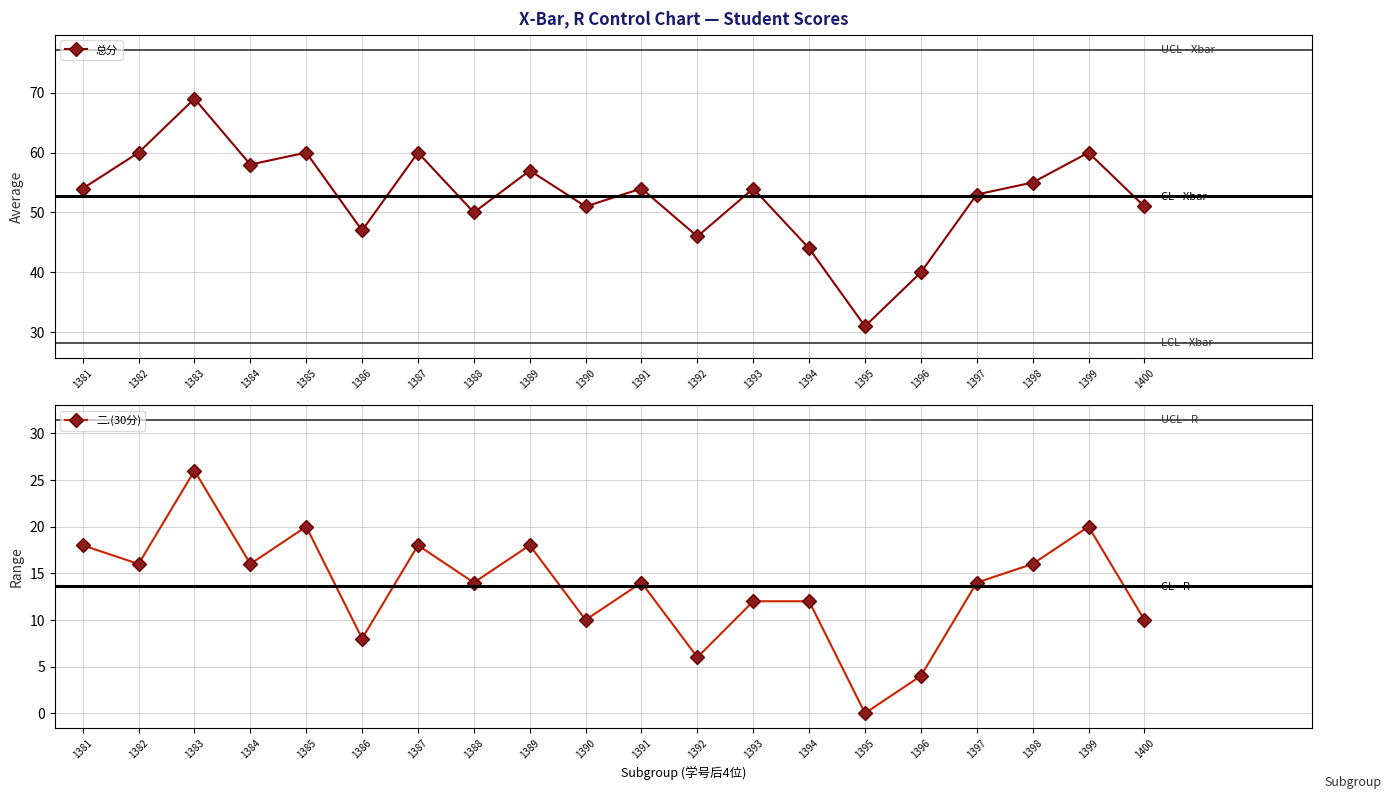

Does the chart display data point markers on the line(s)?

Yes